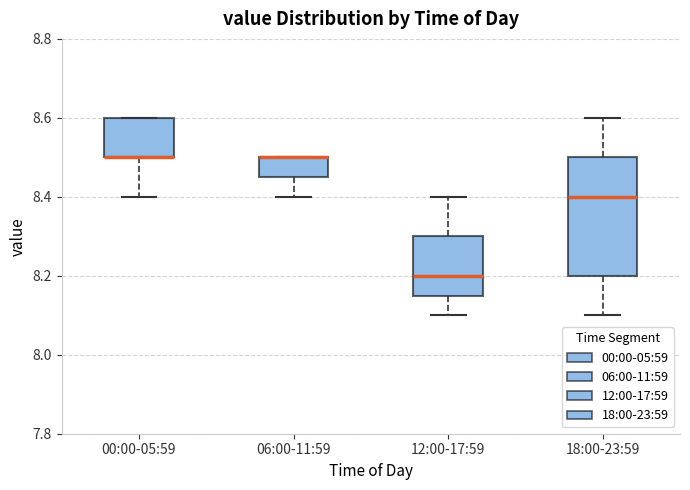

Reading left to right, transcribe this box plot: for each box, give where its median line is, the range the box spans, and where its two whiskers end, as read against the y-axis. The values are not printed on the chart, so give them approximately, as read against the axis.

00:00-05:59: median 8.50 (drawn on the box's lower edge), box 8.50 to 8.60, whiskers 8.40 to 8.60
06:00-11:59: median 8.50 (drawn on the box's upper edge), box 8.46 to 8.50, whiskers 8.40 to 8.50
12:00-17:59: median 8.20, box 8.16 to 8.30, whiskers 8.10 to 8.40
18:00-23:59: median 8.40, box 8.20 to 8.50, whiskers 8.10 to 8.60